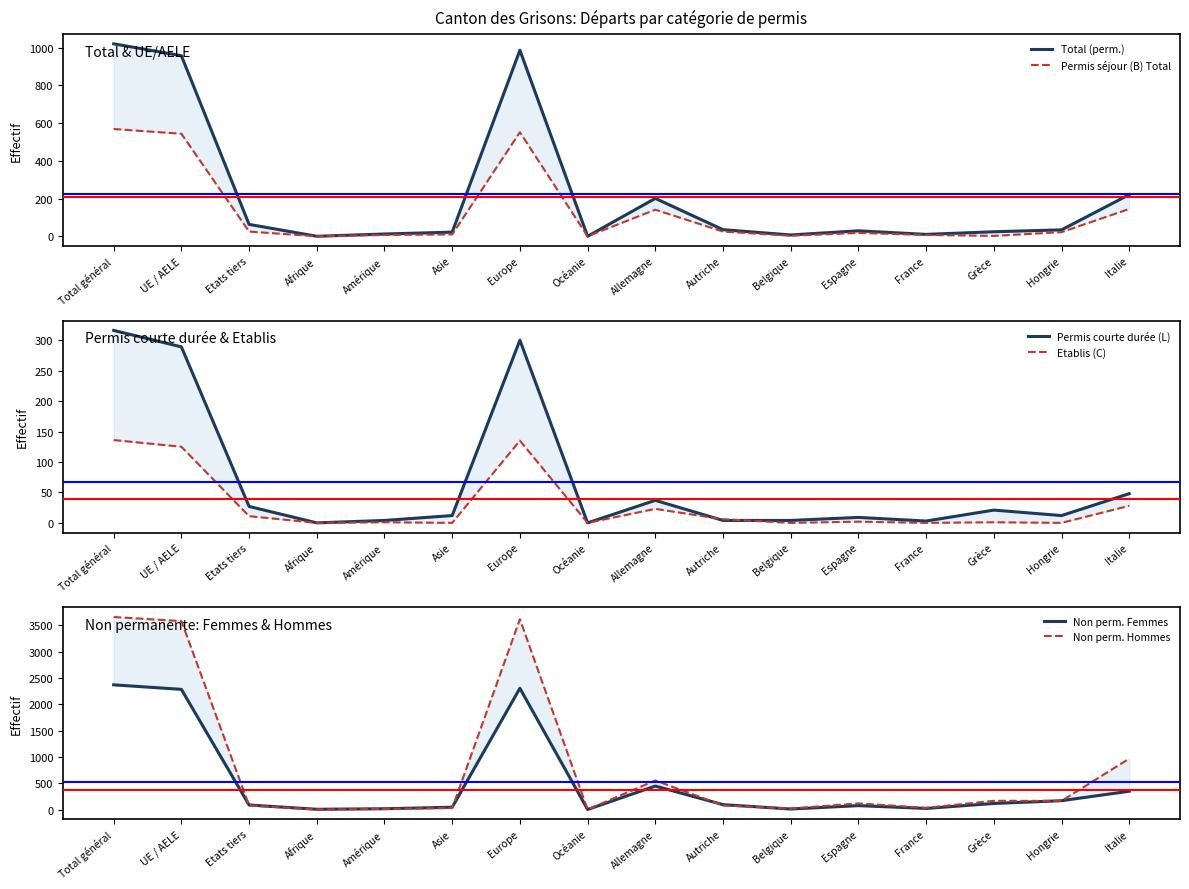

Between Afrique and Espagne, which series saw the biggest shift?

Non perm. Hommes